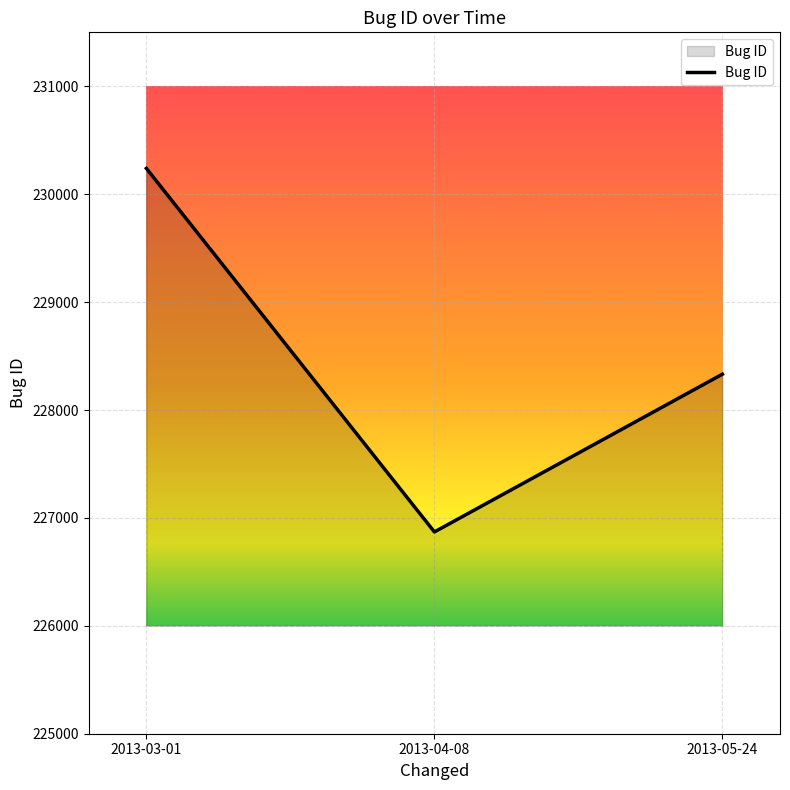

What is the greatest value displayed?

230239